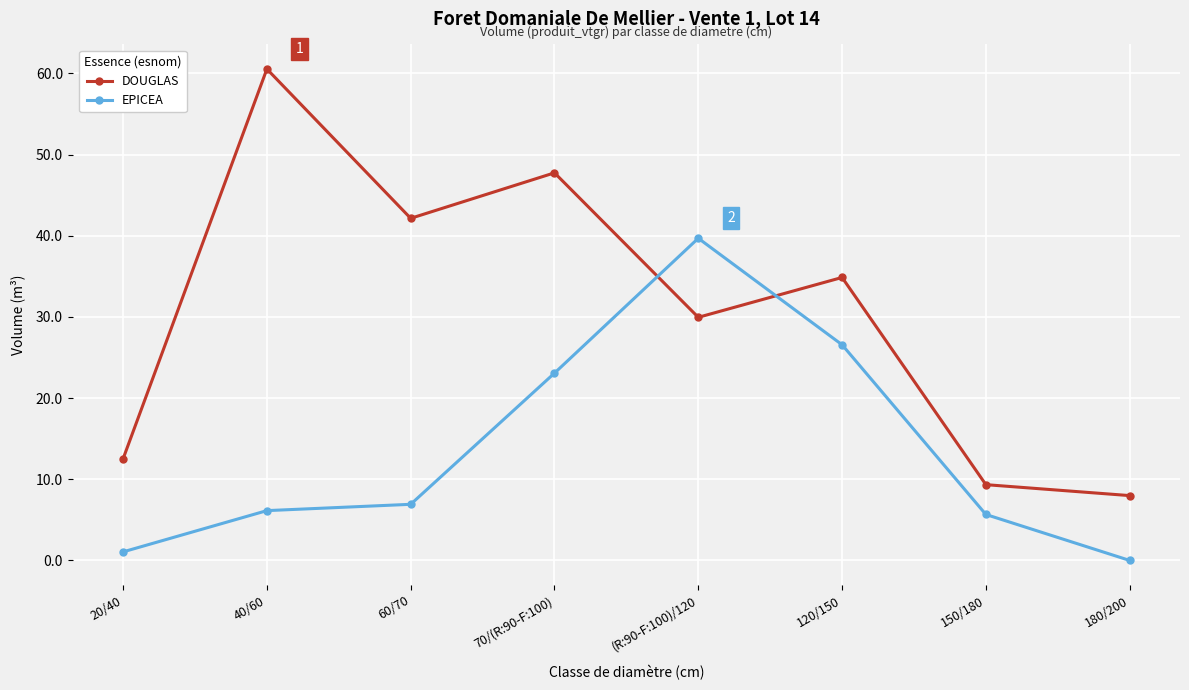

How many intersections are there between EPICEA and DOUGLAS?

2